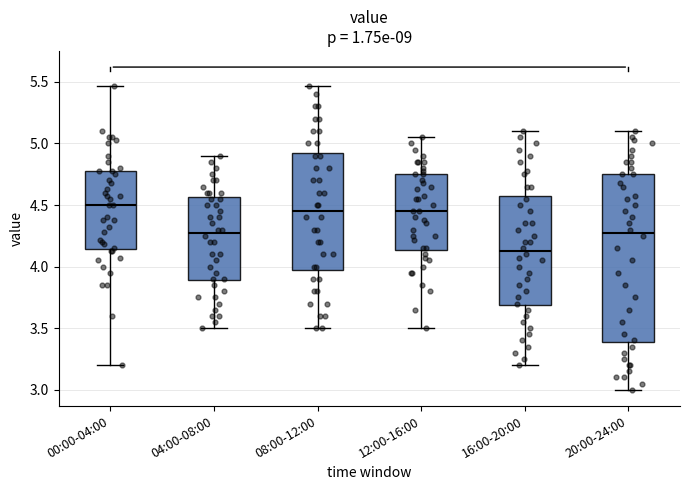

Where does the median line of the box for 08:00-12:00 sit on the y-axis? The values are not printed on the chart, so give them approximately, as read against the axis.

4.45